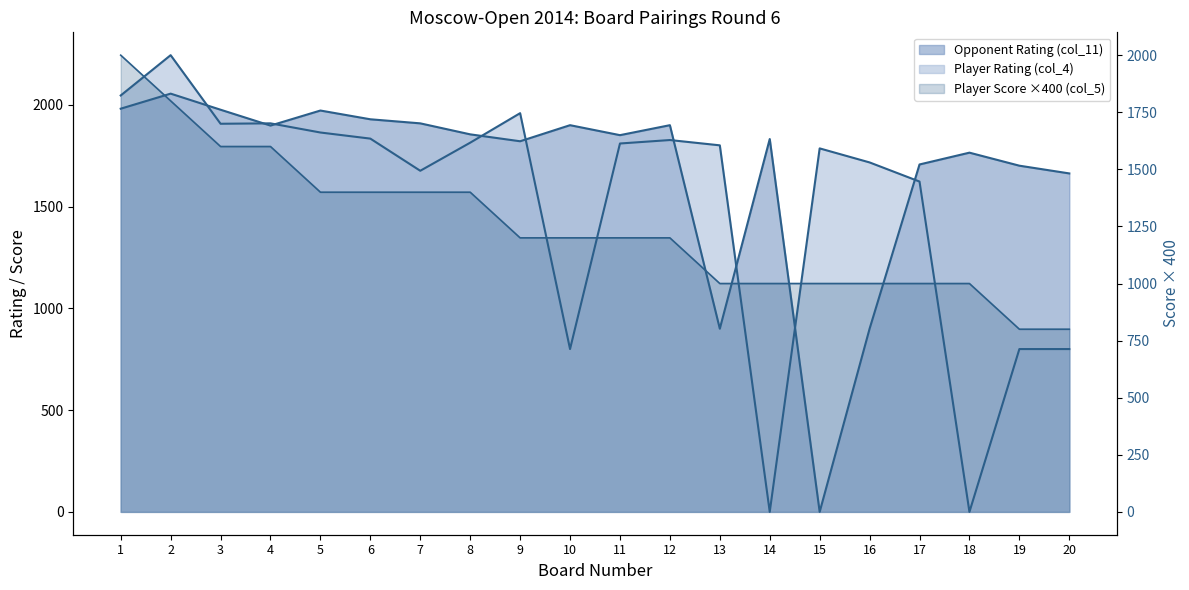

The Player Rating (col_4) series shows 1717 at 16. True or false?

True